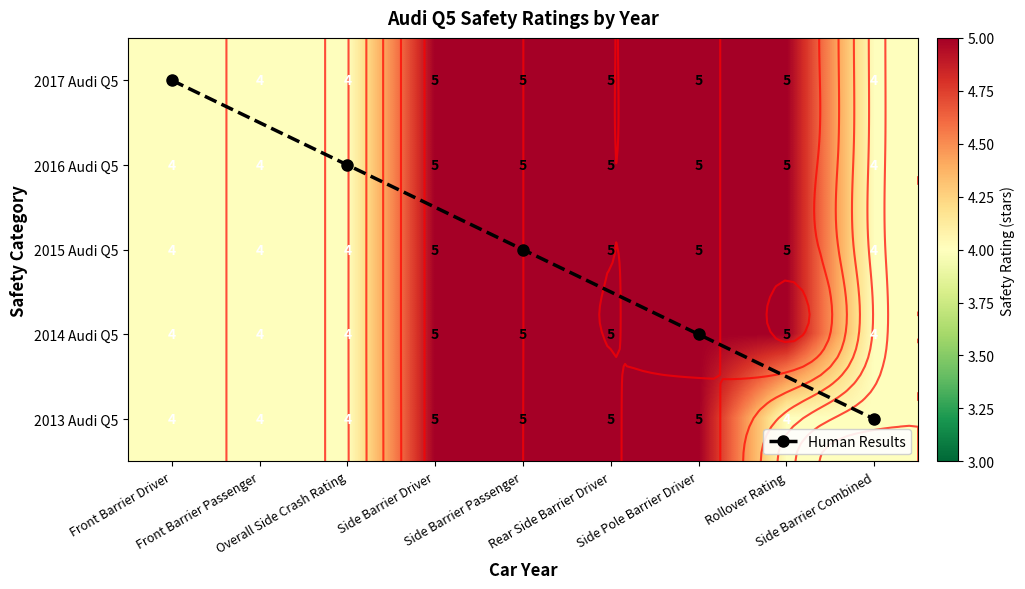

At which label is 2016 Audi Q5 closest to 4?

Front Barrier Driver